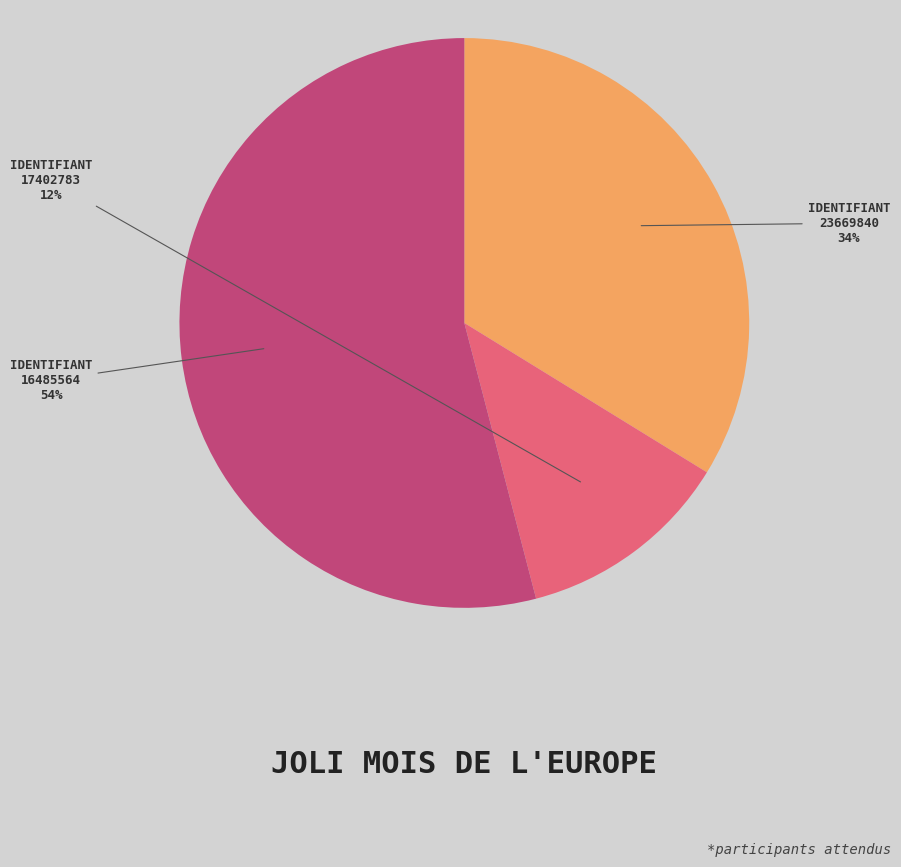

Is there any slice that represents more than half of the pie?

Yes